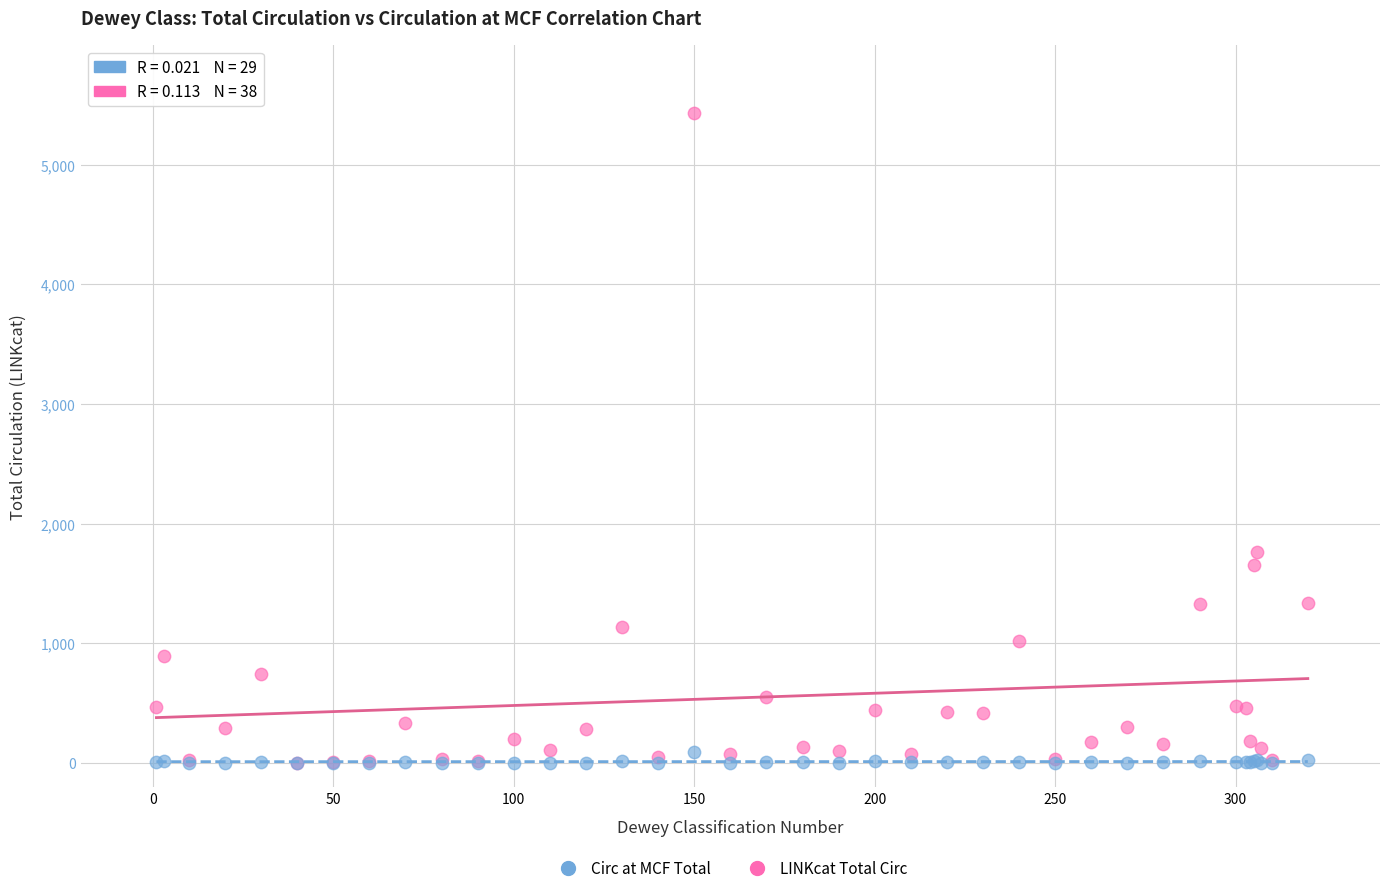

In the LINKcat Total Circ series, what Y value is closest to 2717?

1766